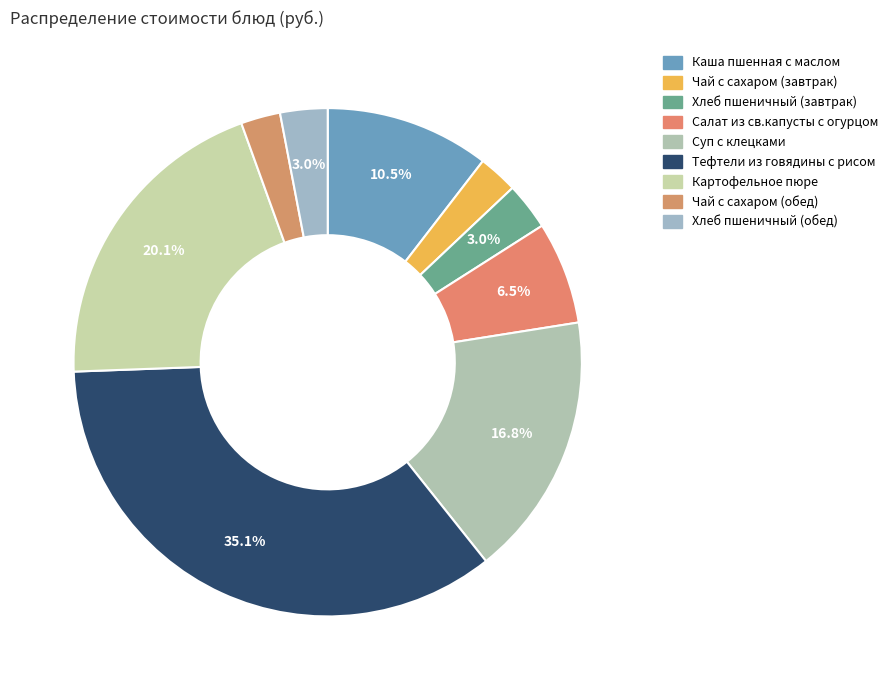

To the nearest percent, what portion does Суп с клецками represent?

17%